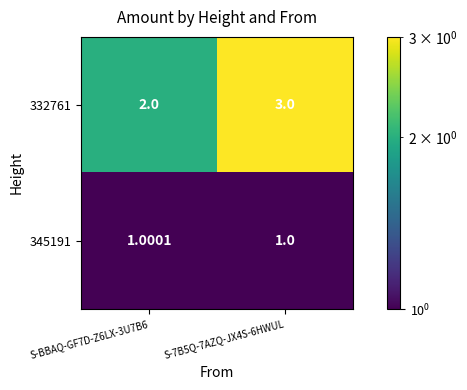

Is the value of 345191 at S-BBAQ-GF7D-Z6LX-3U7B6 greater than the value of 332761 at S-BBAQ-GF7D-Z6LX-3U7B6?

No